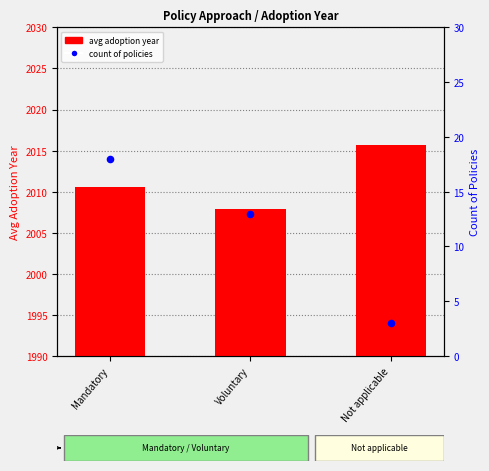

Which series has the largest total across all categories?

avg adoption year